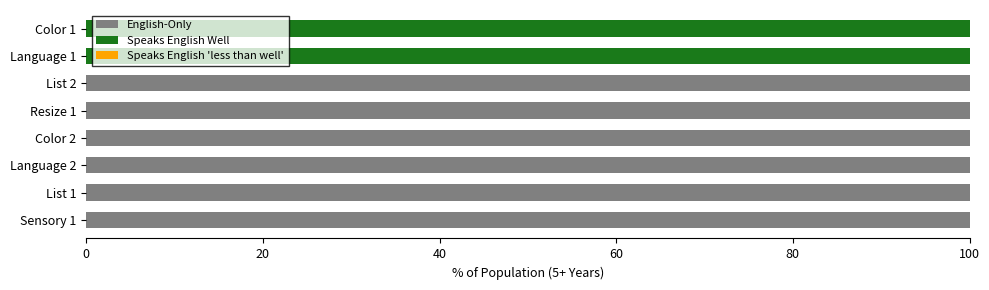

Is it true that English-Only equals 100 at Color 2?

True